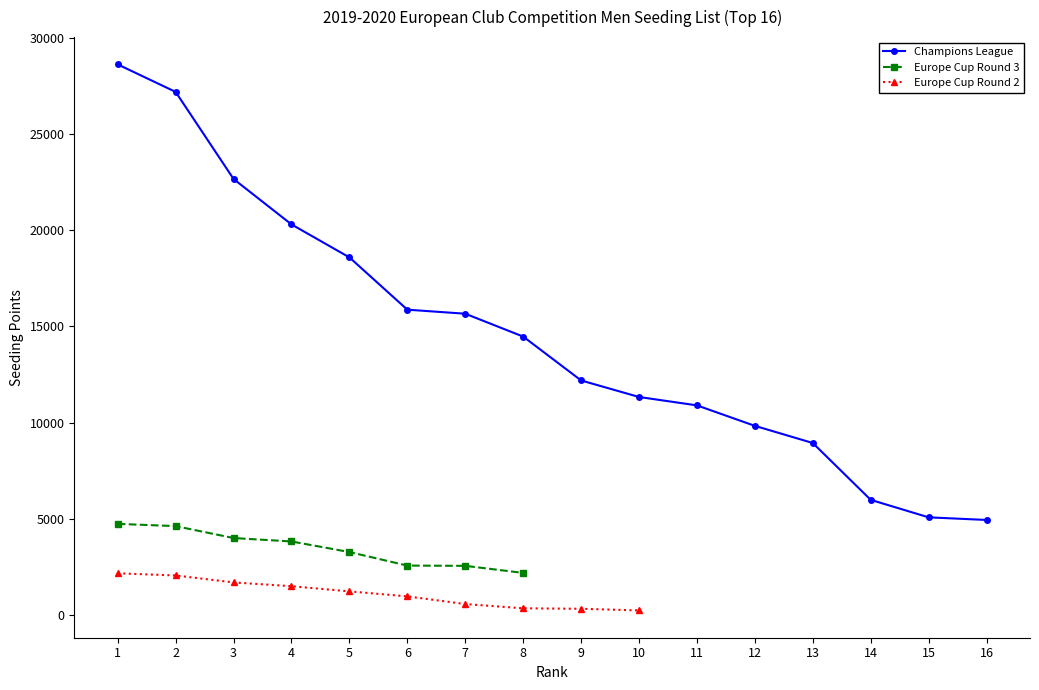

Between 5 and 12, which series saw the biggest shift?

Champions League